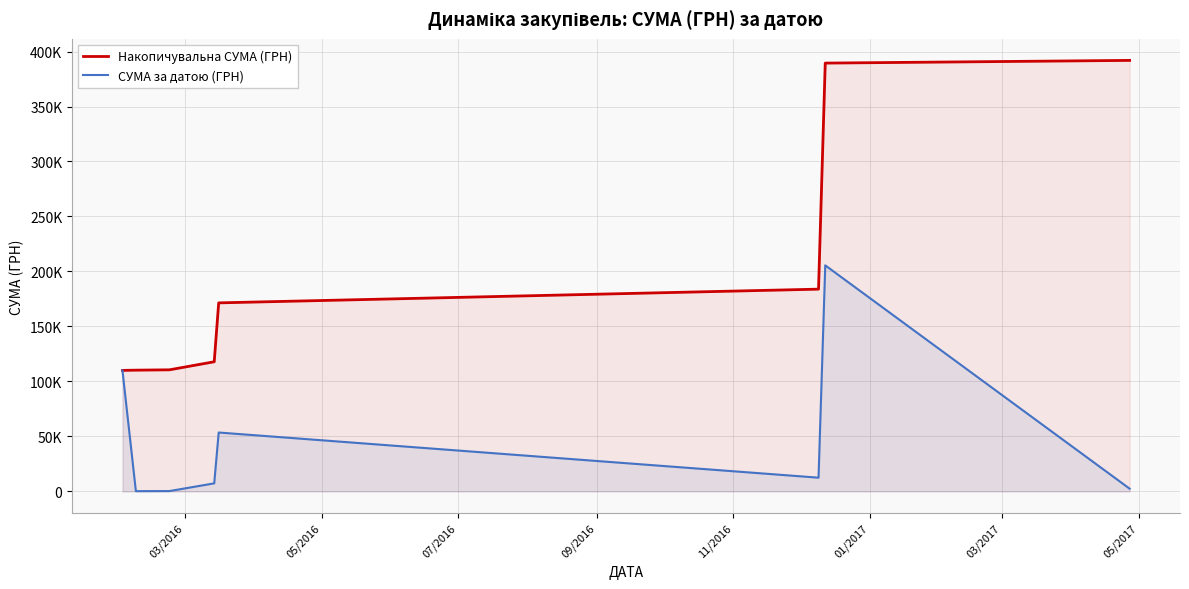

True or false: Накопичувальна СУМА (ГРН) has more than 2 interior local peaks.

False